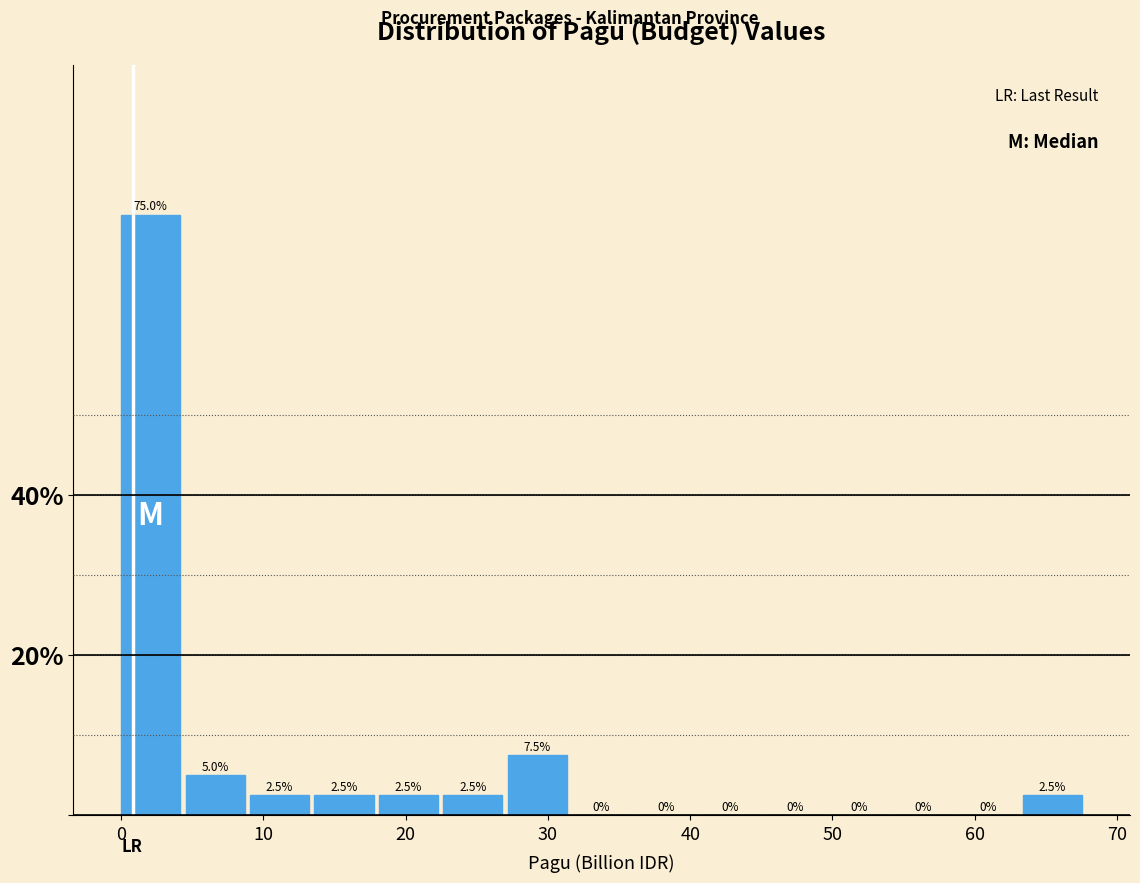

How tall is the bar that spans 27 to 32 on the x-axis? The bar edges are not printed on the chart, so give them approximately, as read against the axis.

7.5